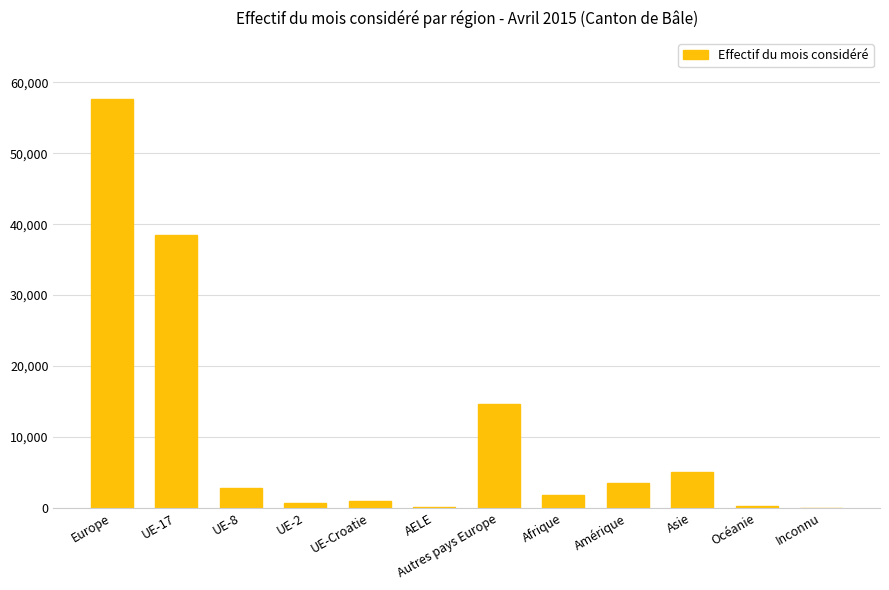

What is the maximum value shown in the chart?

57622